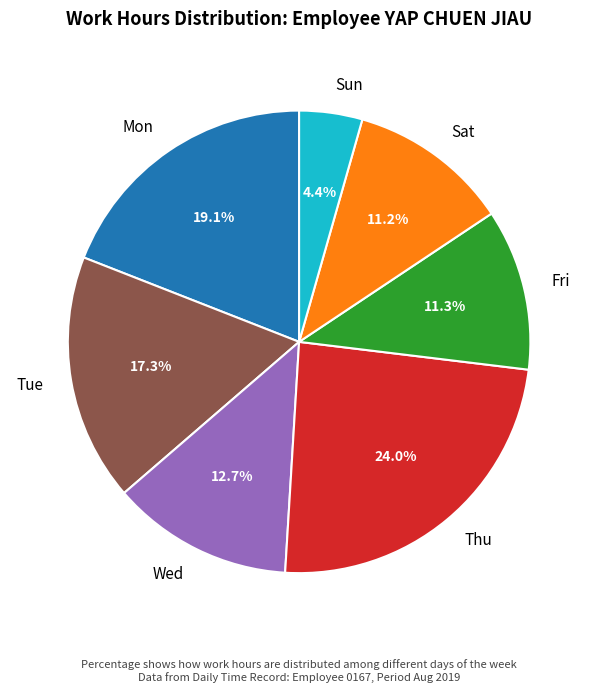

Is there any slice that represents more than half of the pie?

No